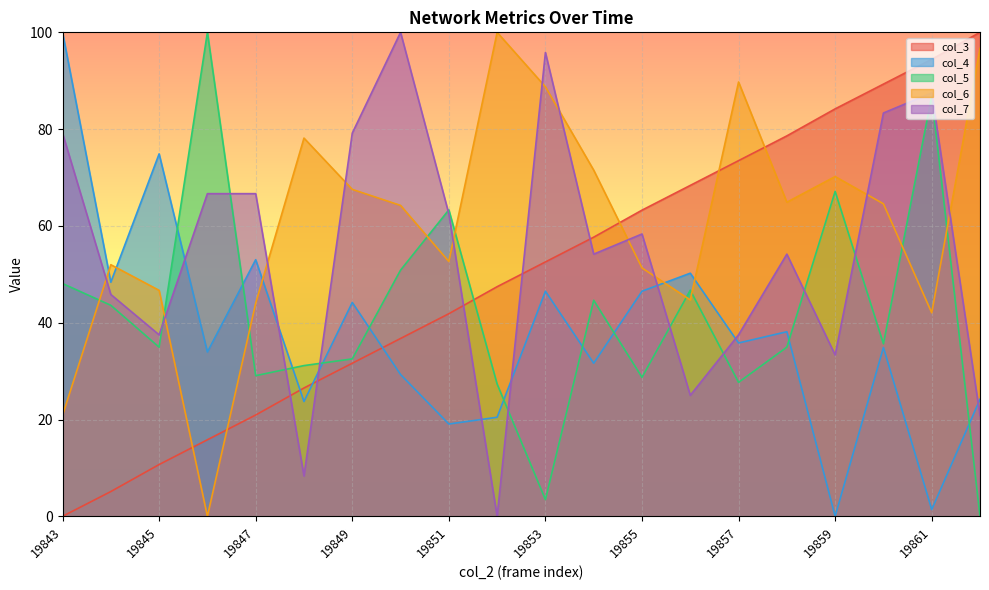

Reading left to right, transcribe all the data shown in this chart.

col_3: 19843=0.0	19844=5.1	19845=10.7	19846=15.8	19847=20.9	19848=26.5	19849=31.6	19850=36.7	19851=41.9	19852=47.4	19853=52.6	19854=57.7	19855=63.3	19856=68.4	19857=73.5	19858=78.6	19859=84.2	19860=89.3	19861=94.4	19862=100.0
col_4: 19843=100.0	19844=48.4	19845=74.9	19846=34.0	19847=53.0	19848=23.7	19849=44.2	19850=29.3	19851=19.1	19852=20.5	19853=46.5	19854=31.6	19855=46.5	19856=50.2	19857=35.8	19858=38.1	19859=0.0	19860=34.9	19861=1.4	19862=24.2
col_5: 19843=48.1	19844=43.6	19845=34.9	19846=100.0	19847=29.1	19848=31.1	19849=32.5	19850=50.9	19851=63.3	19852=27.3	19853=3.5	19854=44.6	19855=28.7	19856=46.7	19857=27.7	19858=34.9	19859=67.1	19860=35.6	19861=86.9	19862=0.0
col_6: 19843=20.9	19844=52.0	19845=46.7	19846=0.0	19847=44.0	19848=78.1	19849=67.5	19850=64.2	19851=52.6	19852=100.0	19853=88.7	19854=71.5	19855=51.3	19856=44.7	19857=89.7	19858=64.9	19859=70.2	19860=64.6	19861=42.1	19862=96.7
col_7: 19843=79.2	19844=45.8	19845=37.5	19846=66.7	19847=66.7	19848=8.3	19849=79.2	19850=100.0	19851=62.5	19852=0.0	19853=95.8	19854=54.2	19855=58.3	19856=25.0	19857=37.5	19858=54.2	19859=33.3	19860=83.3	19861=87.5	19862=20.8